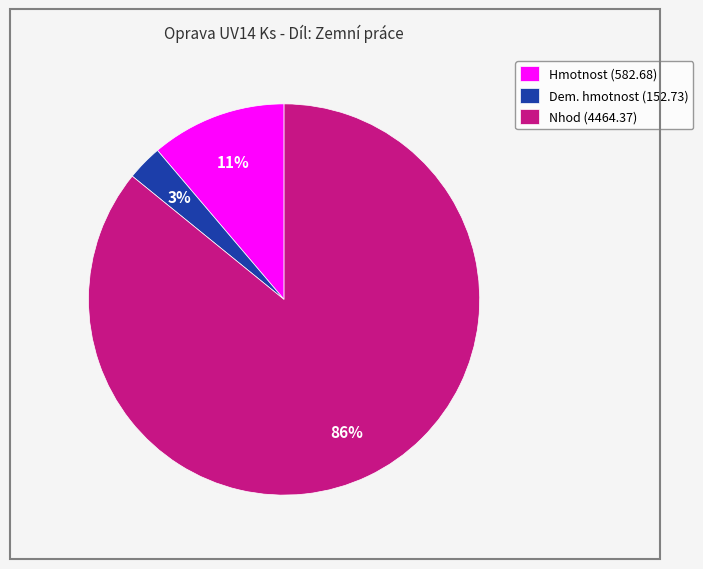

Which category has the biggest portion of the pie?

Nhod (4464.37)